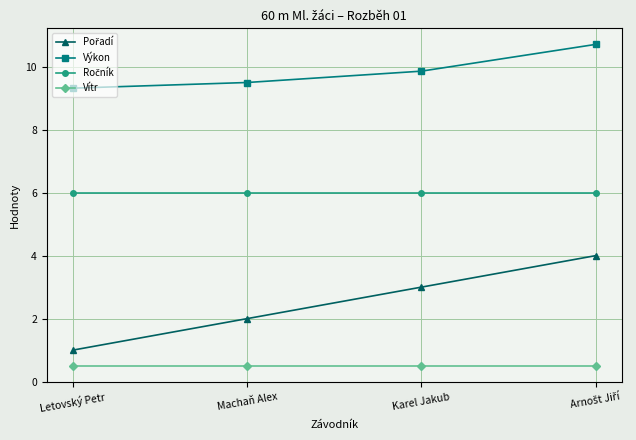

What is the total value across all series at Karel Jakub?

19.4